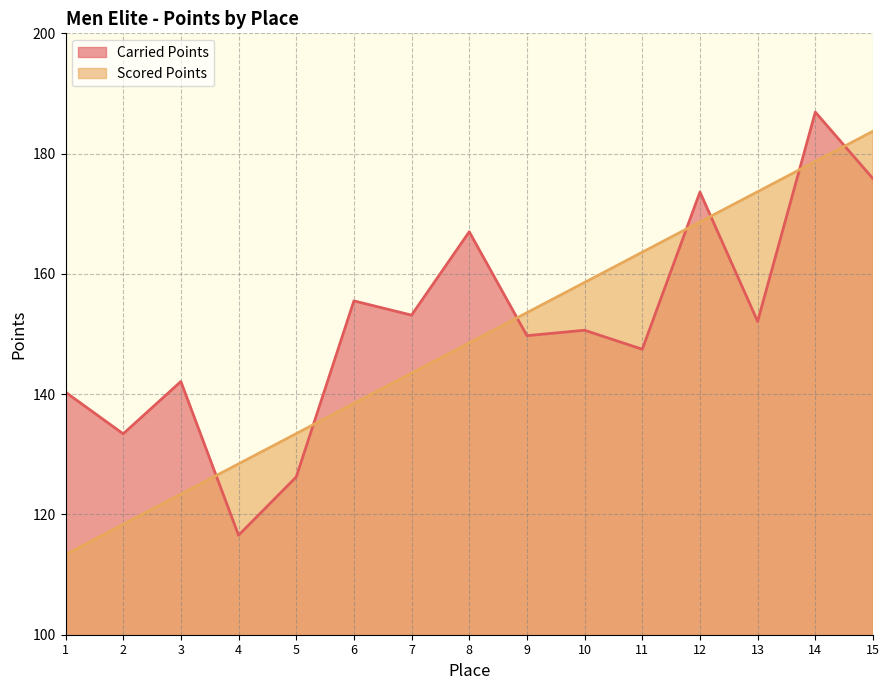

At 6, list the series in order from largest to smallest.

Carried Points, Scored Points